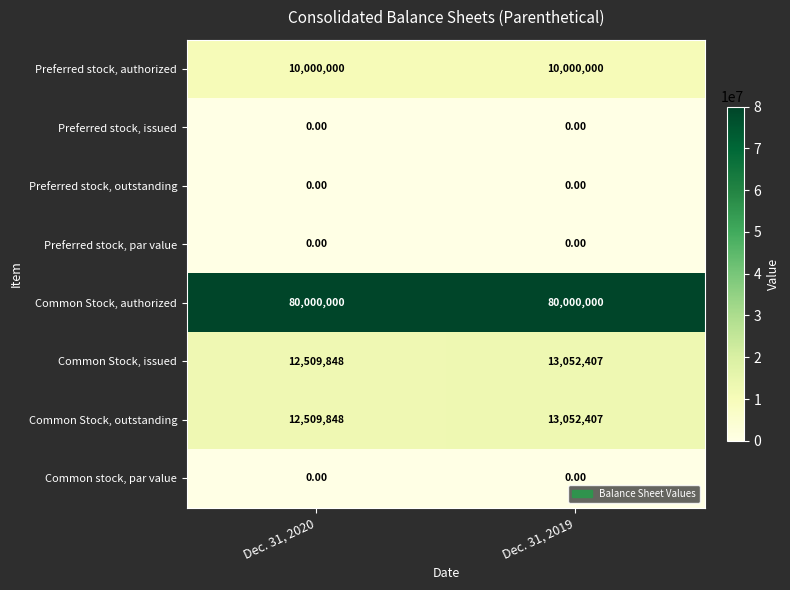

At how many categories does at least one series exceed 42498700?

2